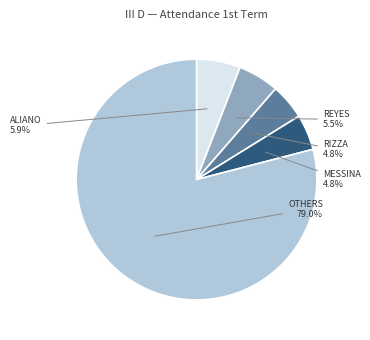

Is there a majority slice in this chart?

Yes